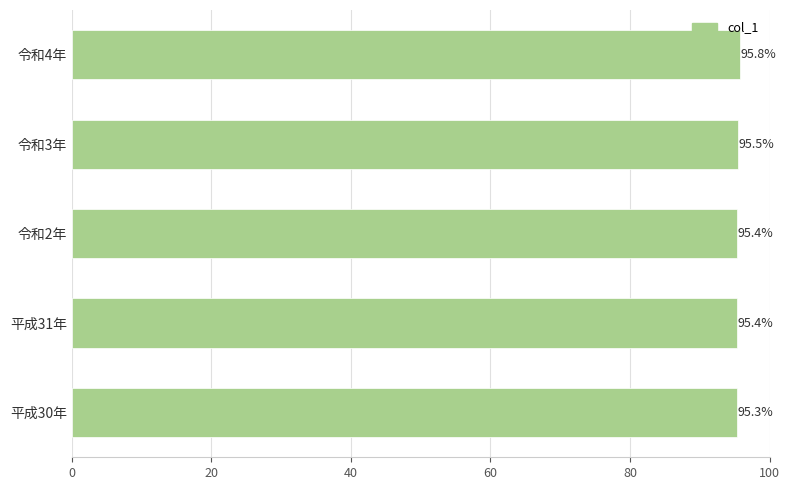

What is the ratio of the value at 令和4年 to the value at 令和3年?

1.0